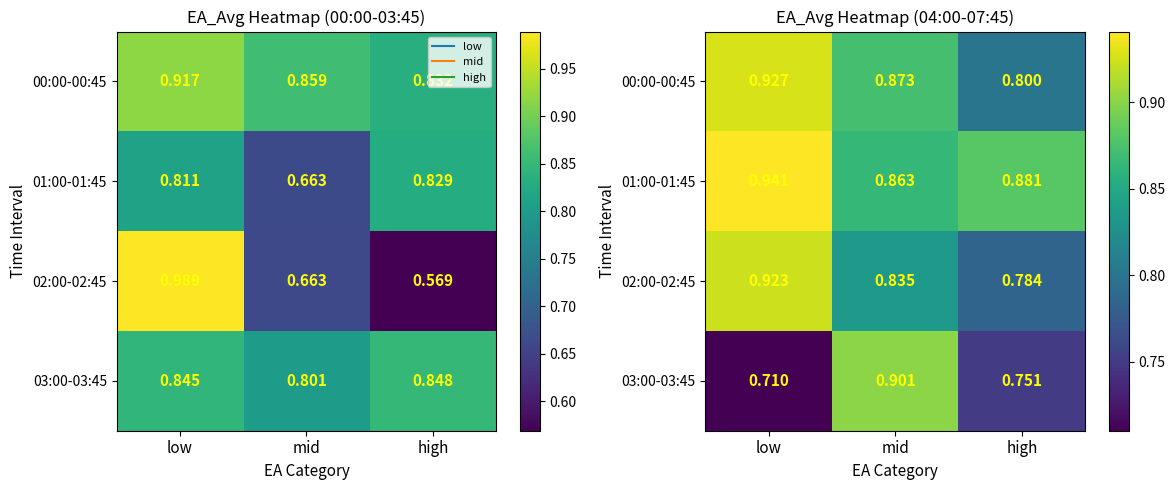

List the series in order of their overall mean, lowest first.

03:00-03:45, 02:00-02:45, 00:00-00:45, 01:00-01:45